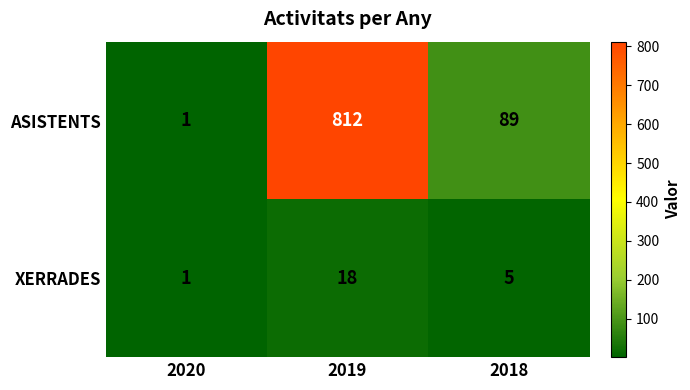

What is the average value of the ASISTENTS series?

301